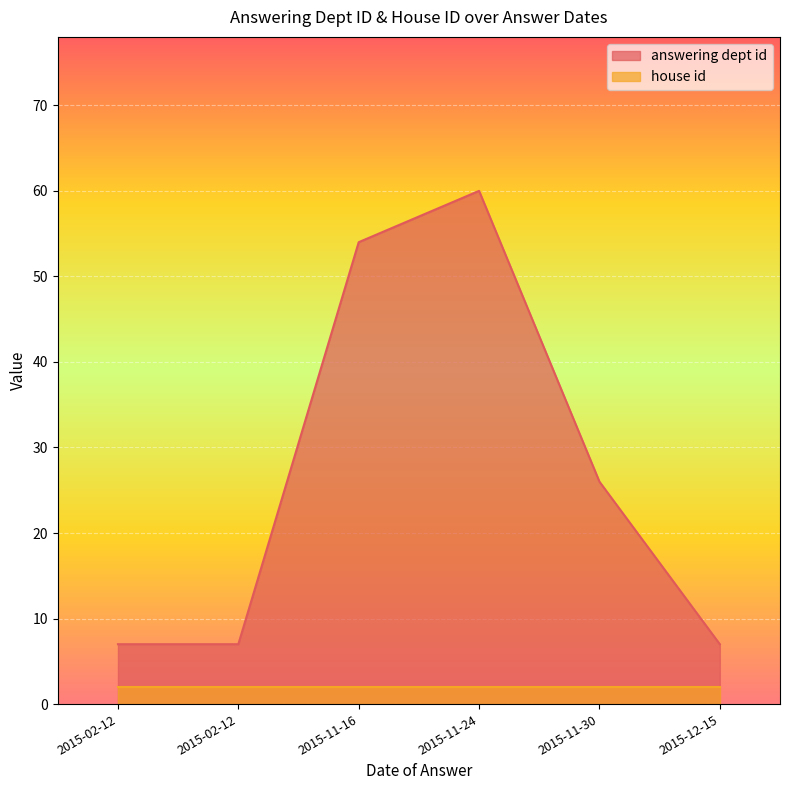

At how many categories does at least one series exceed 57?

1